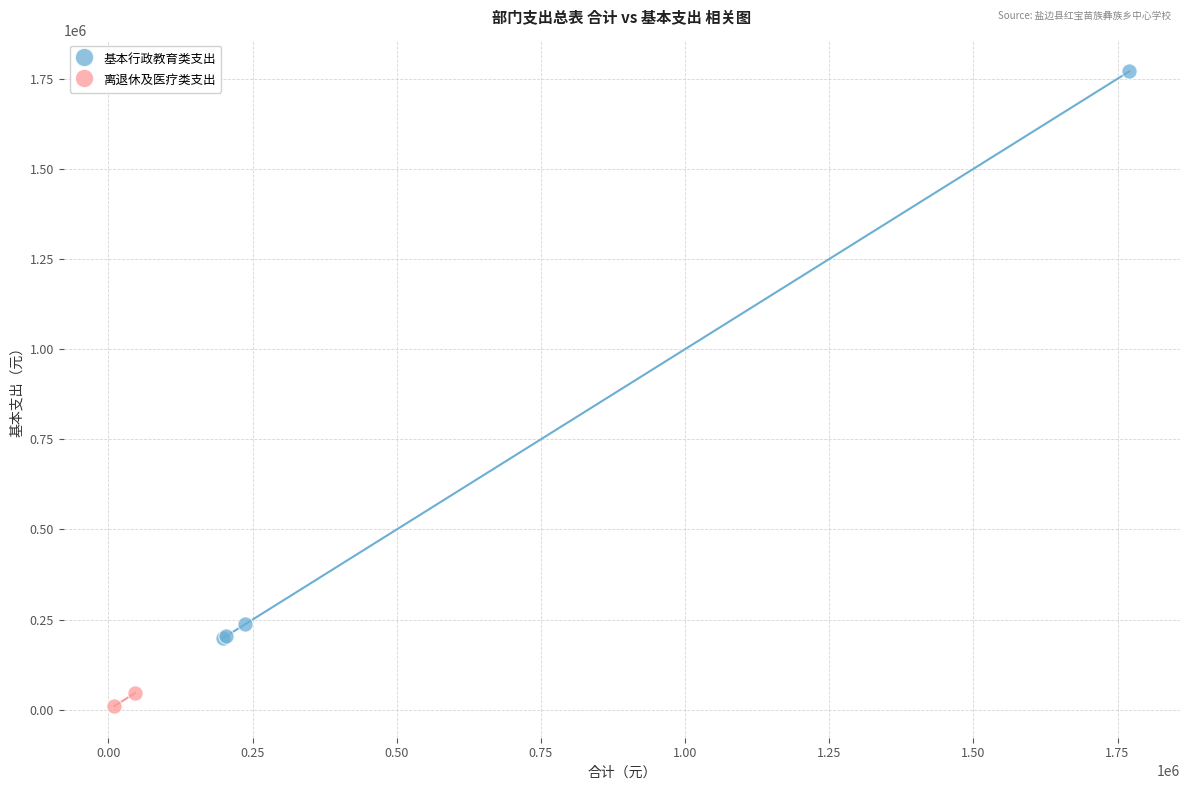

Which series reaches the maximum Y coordinate?

基本行政教育类支出